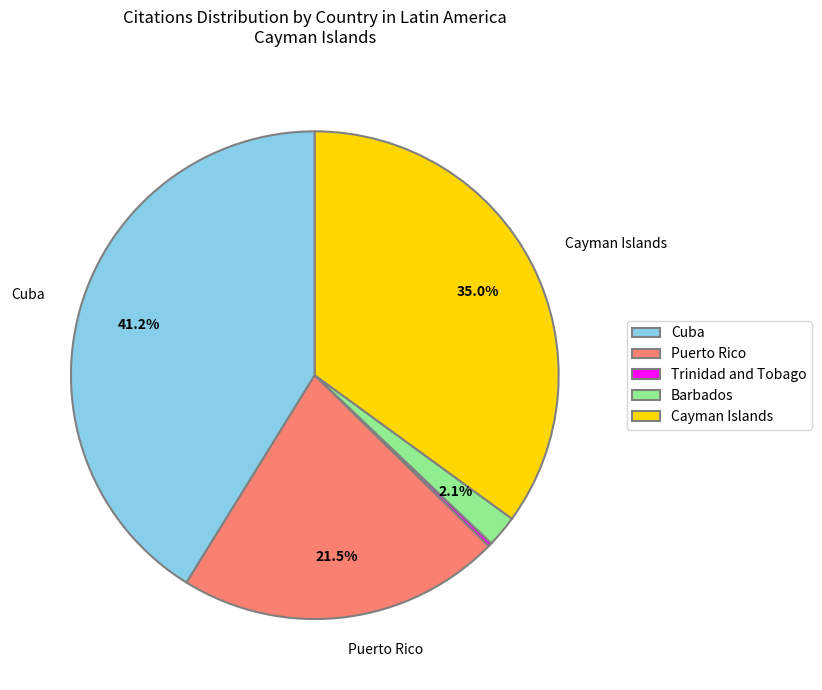

Combined, what portion of the pie is Puerto Rico and Barbados?

23.6%